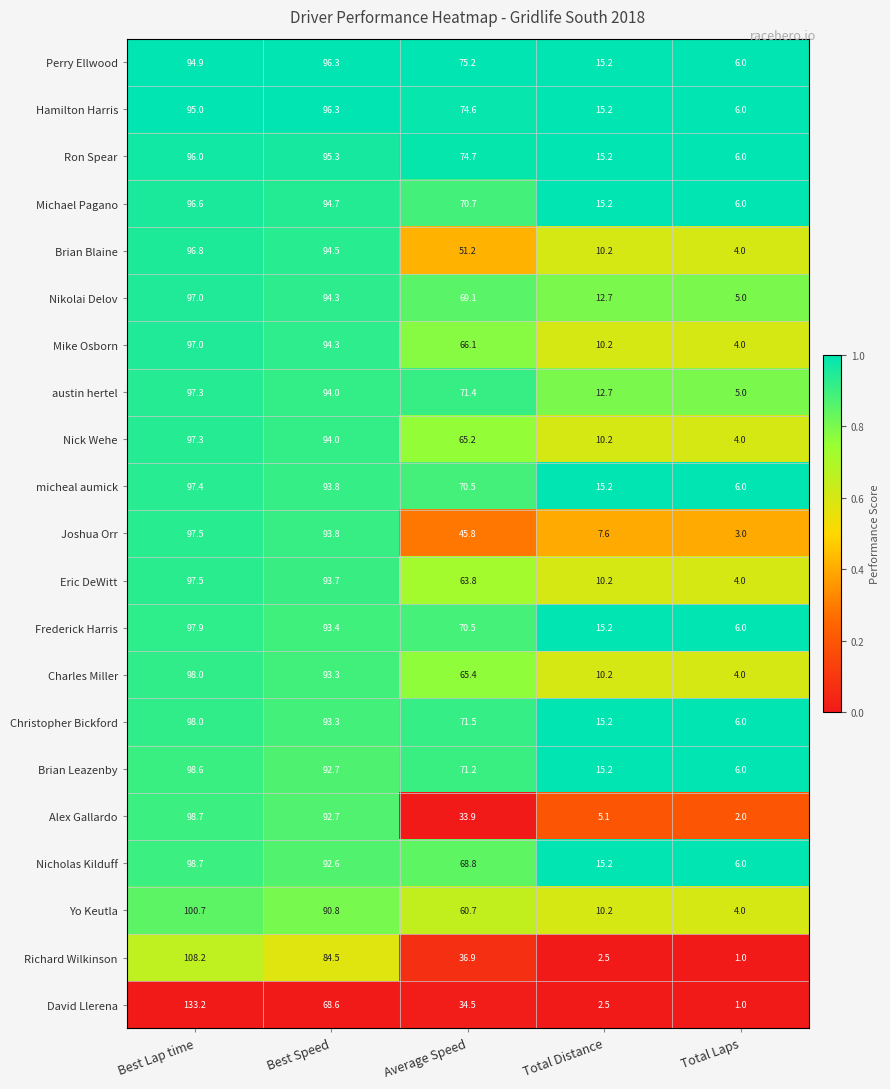

What is the average value of the micheal aumick series?

56.6